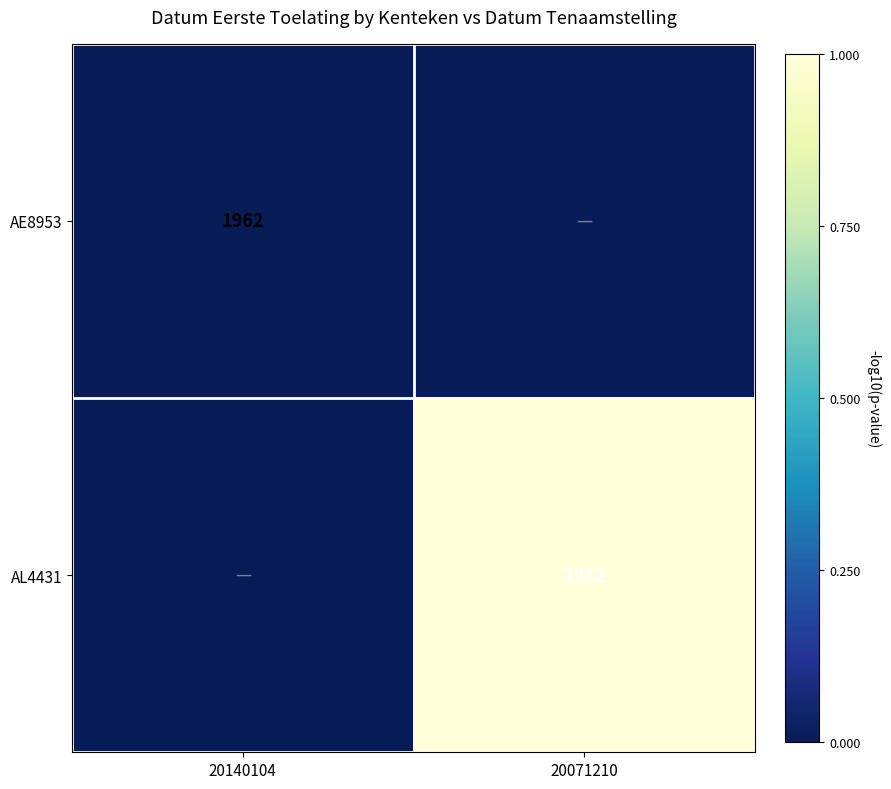

True or false: AL4431 has a value of 3410 at 20071210.

False